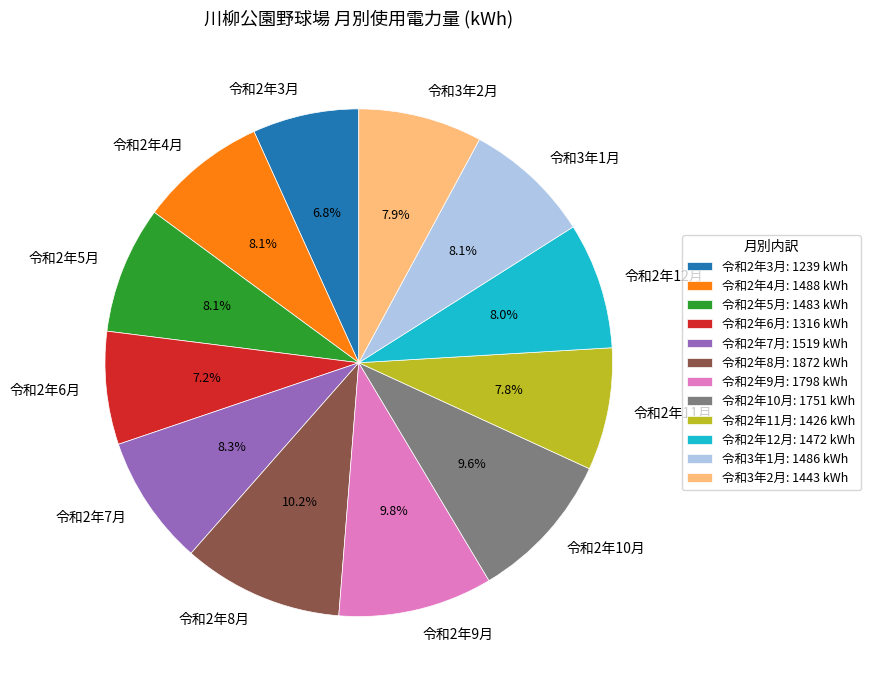

Between 令和2年6月 and 令和2年10月, which is larger?

令和2年10月